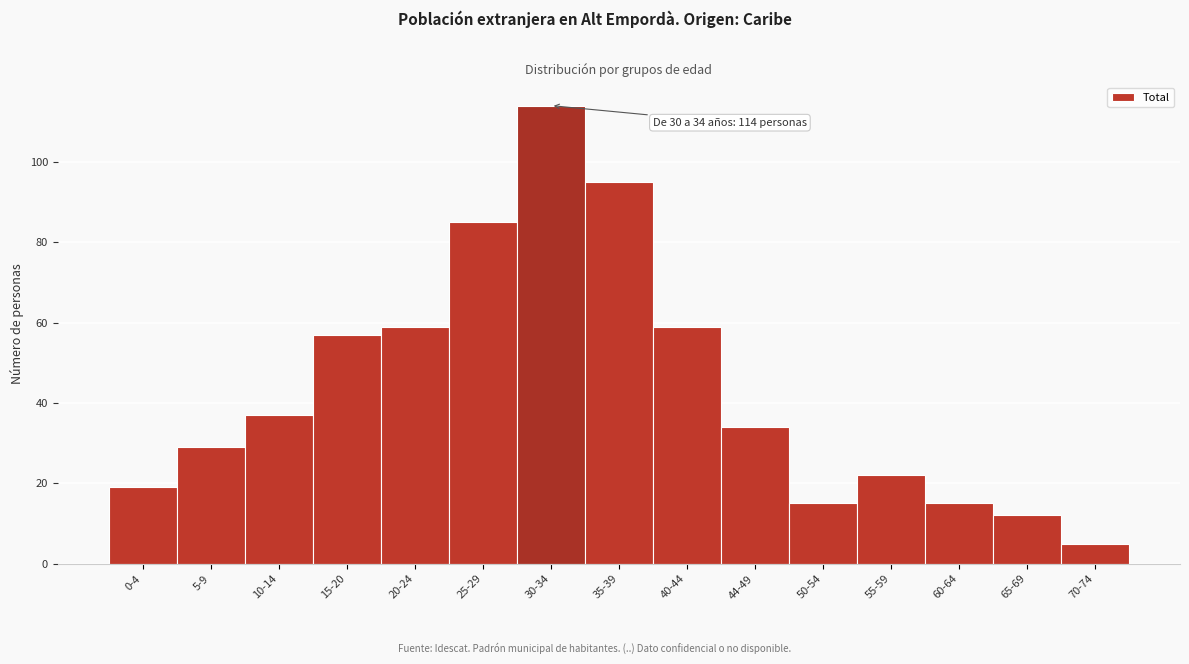

Reading left to right, list all the values displayed in this chart.

0-4=19	5-9=29	10-14=37	15-20=57	20-24=59	25-29=85	30-34=114	35-39=95	40-44=59	44-49=34	50-54=15	55-59=22	60-64=15	65-69=12	70-74=5